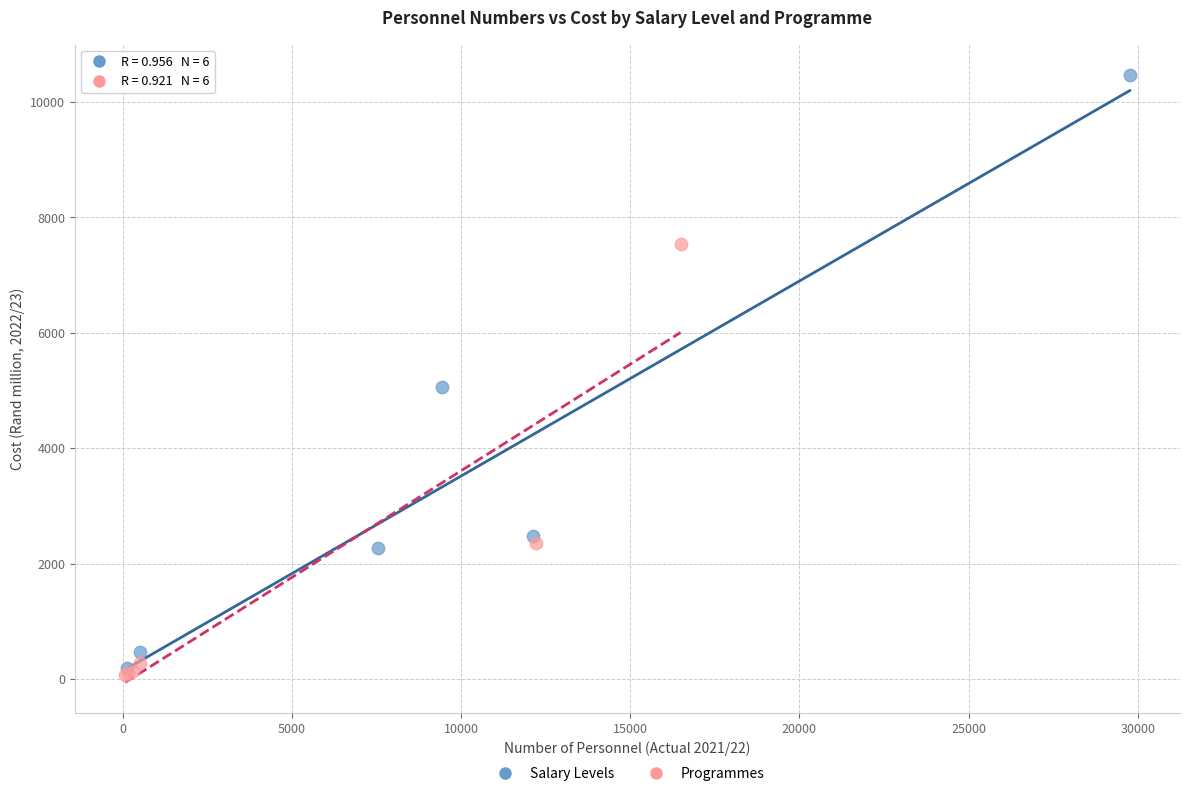

Which series has the widest spread of Y values?

Salary Levels